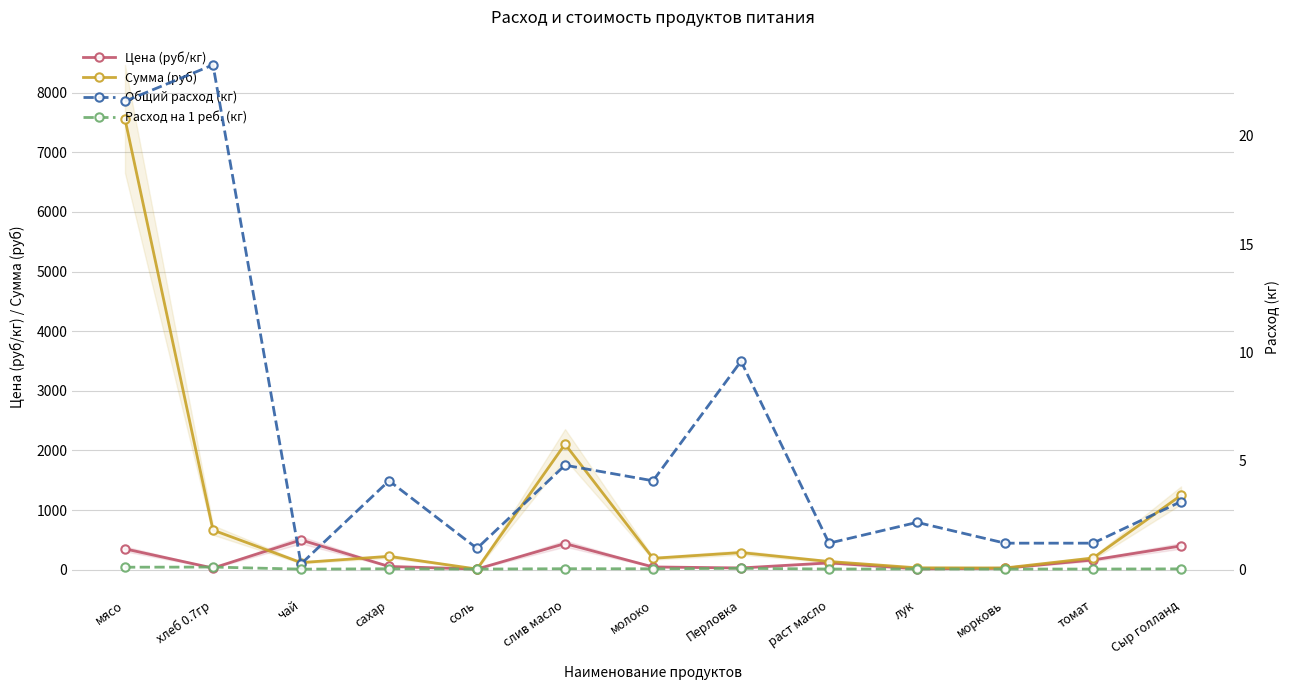

Which has a higher value, томат or соль?

томат